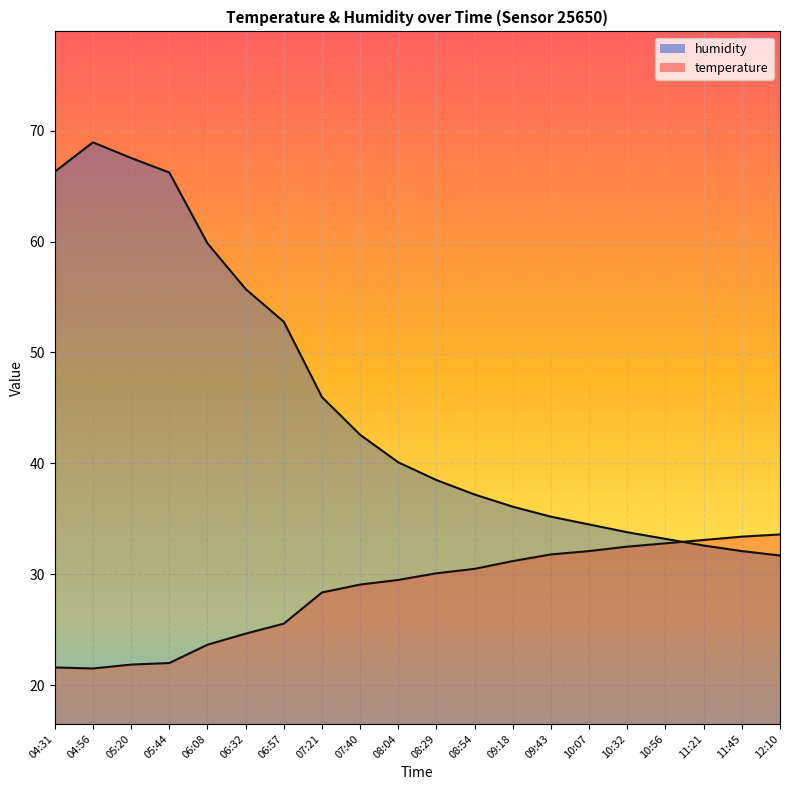

What are all the series names shown in the legend?

temperature, humidity